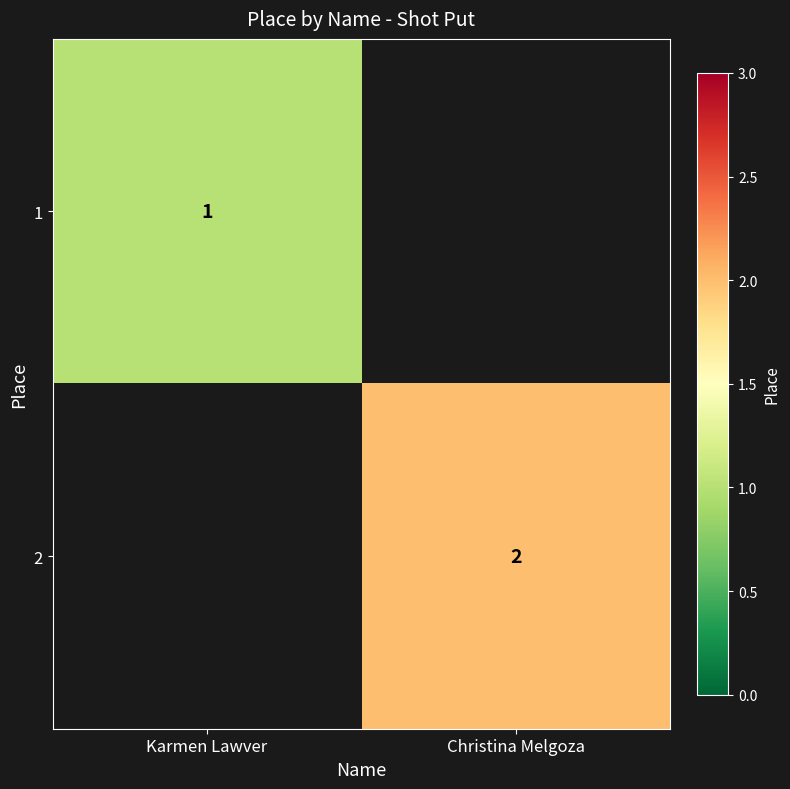

The 1 series shows 2 at Karmen Lawver. True or false?

False